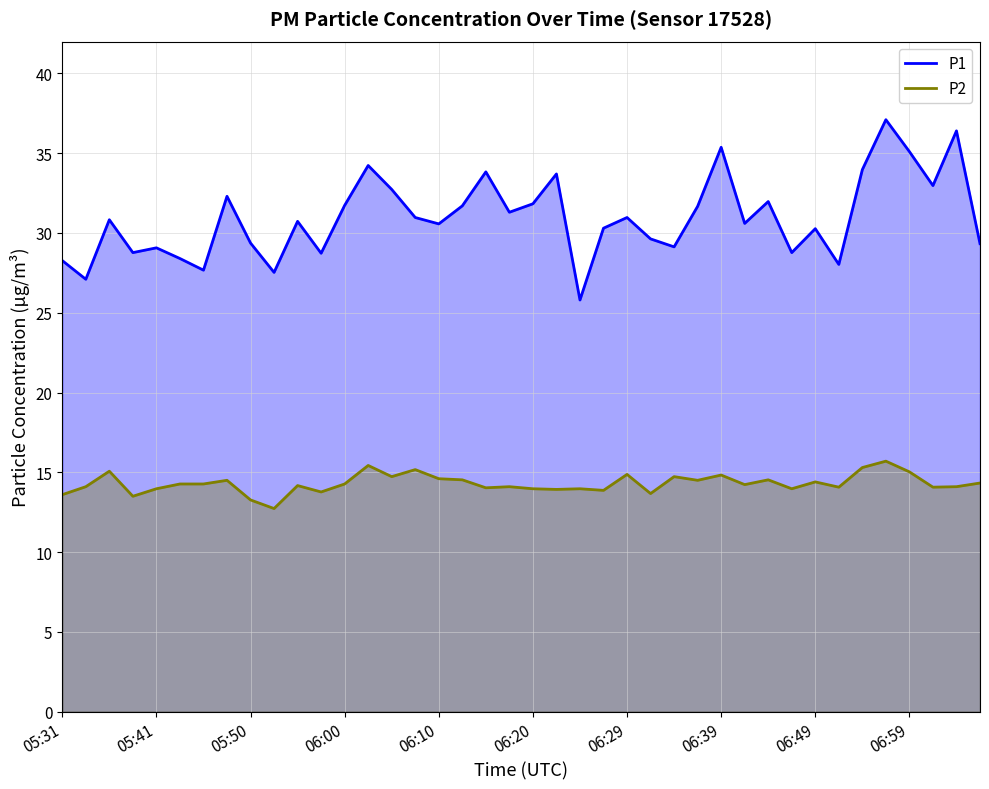

True or false: P1 and P2 intersect in this chart.

False